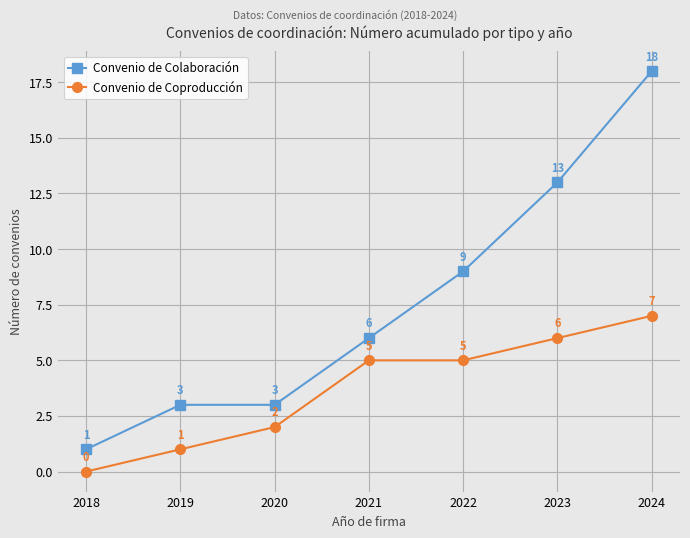

What is the difference between the maximum and second lowest values in the Convenio de Colaboración series?

15